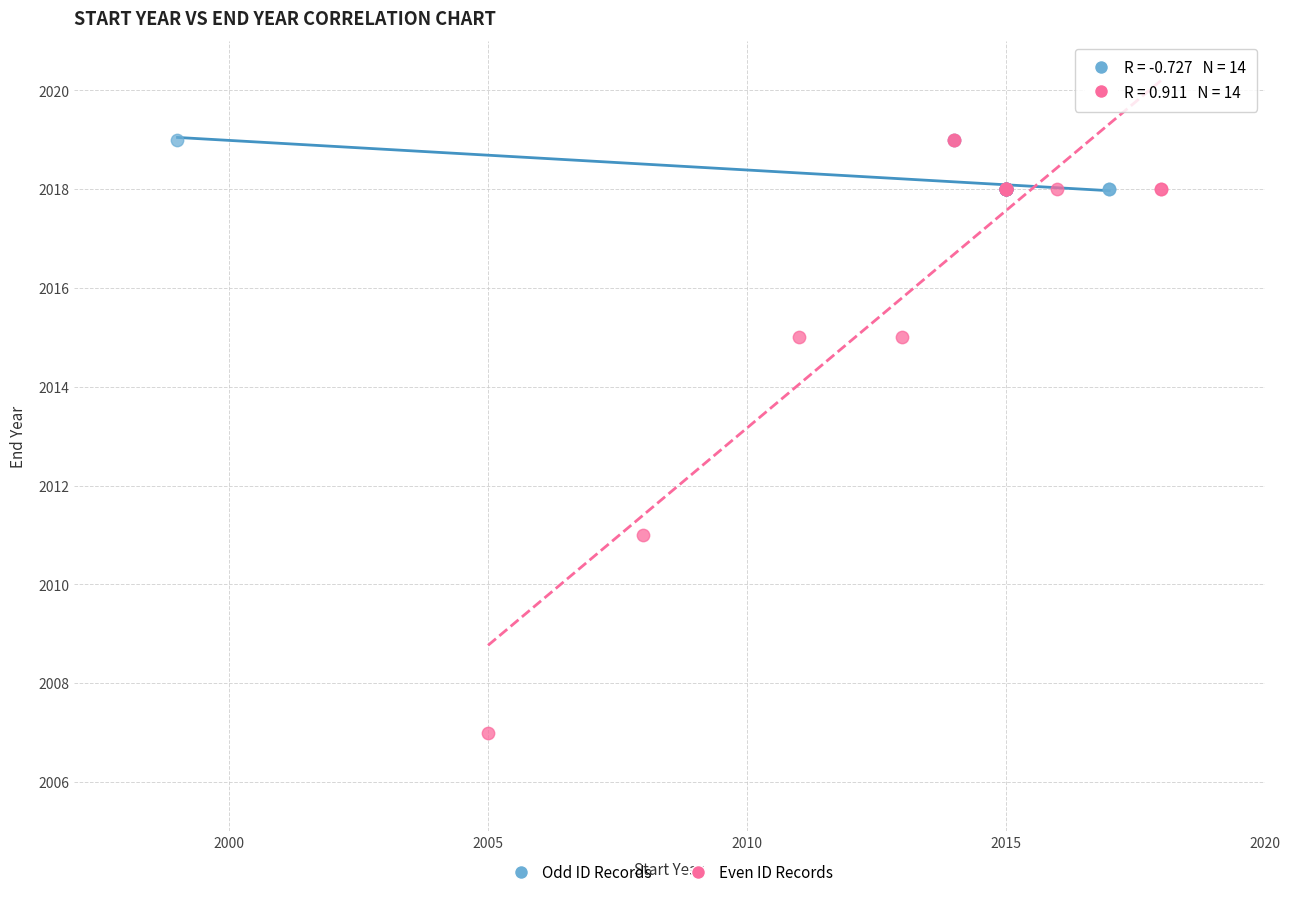

Which series has the largest Y range (max minus min)?

Even ID Records